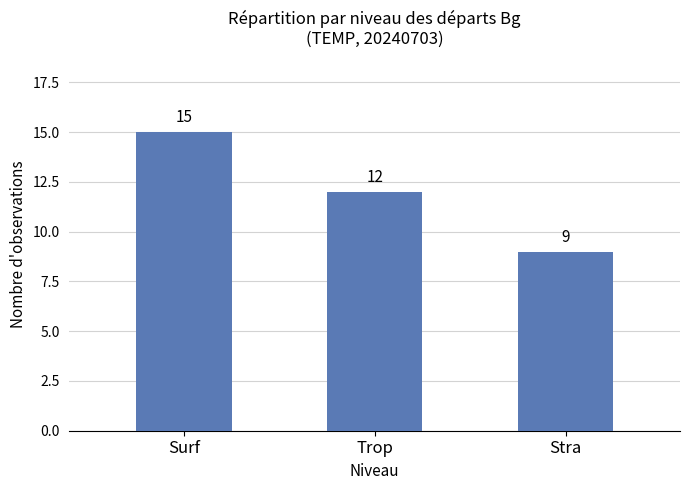

Count the number of categories in the chart.

3